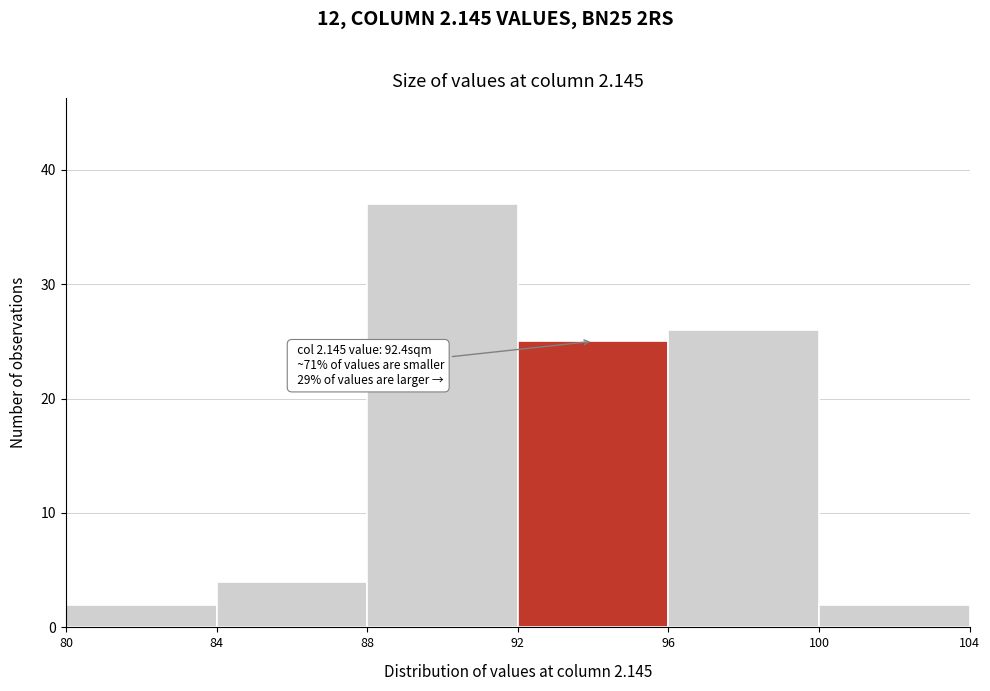

Which range on the x-axis has the tallest bar?

88 to 92